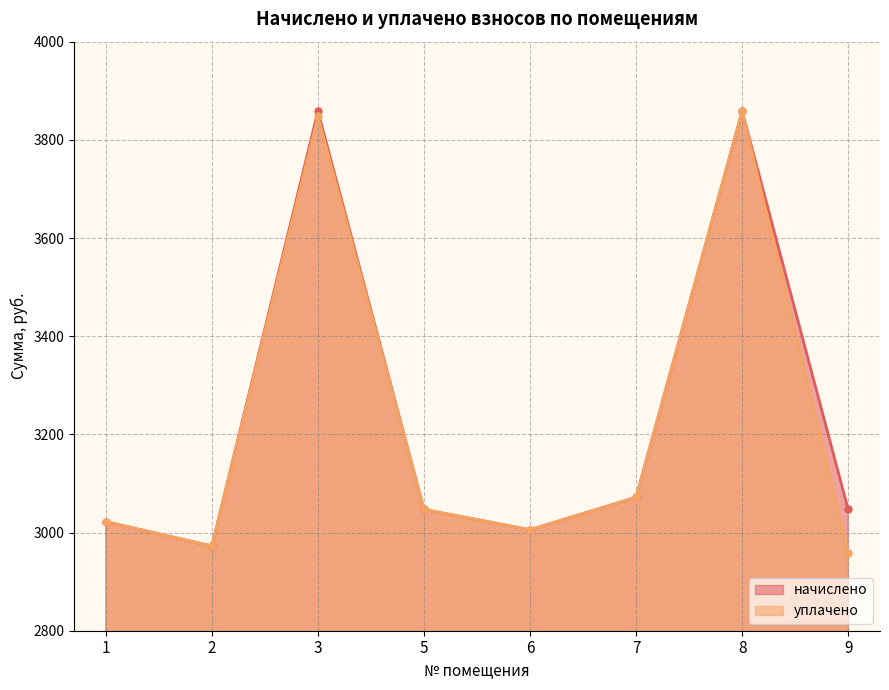

Between 3 and 5, which series saw the biggest shift?

начислено